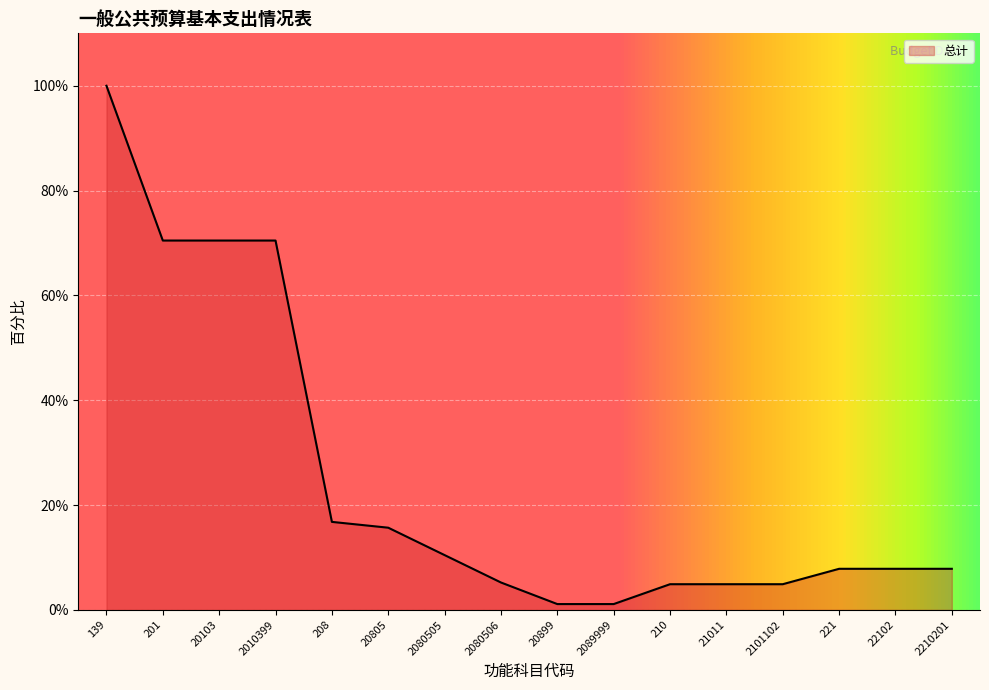

Is it true that the value at 2101102 is 4.9?

True